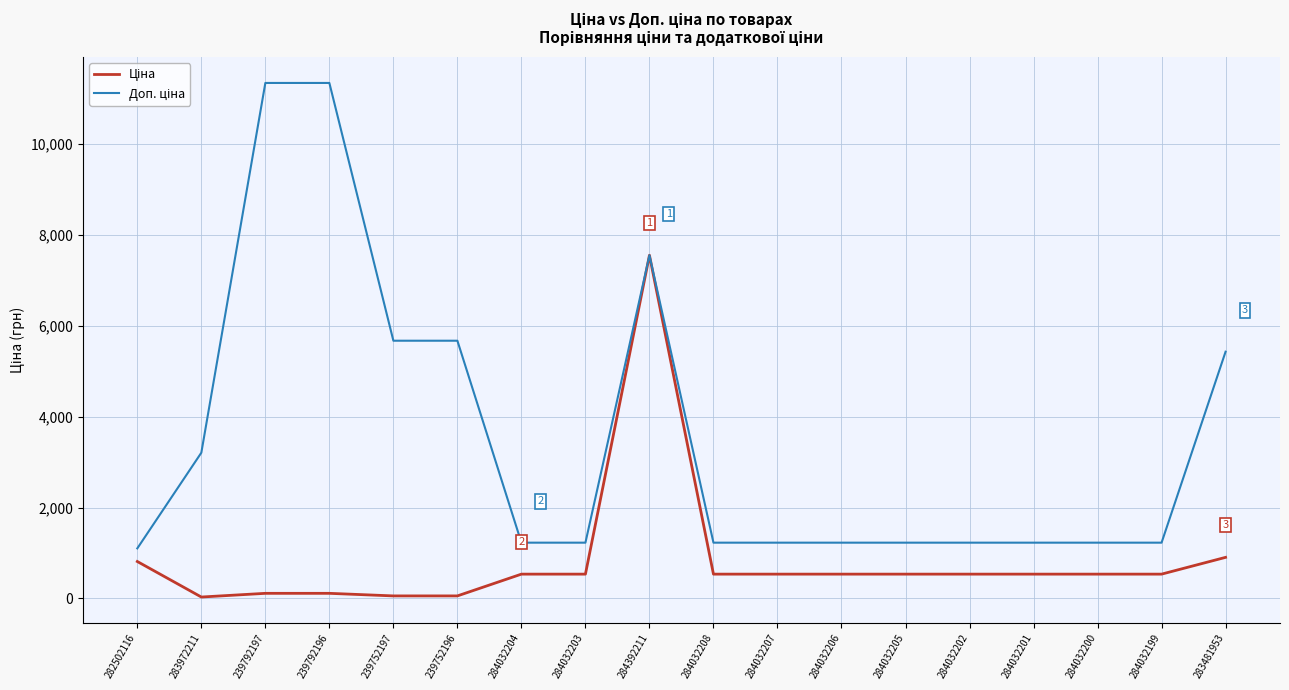

What is the spread (max minus min) of values at 282502116?

288.7